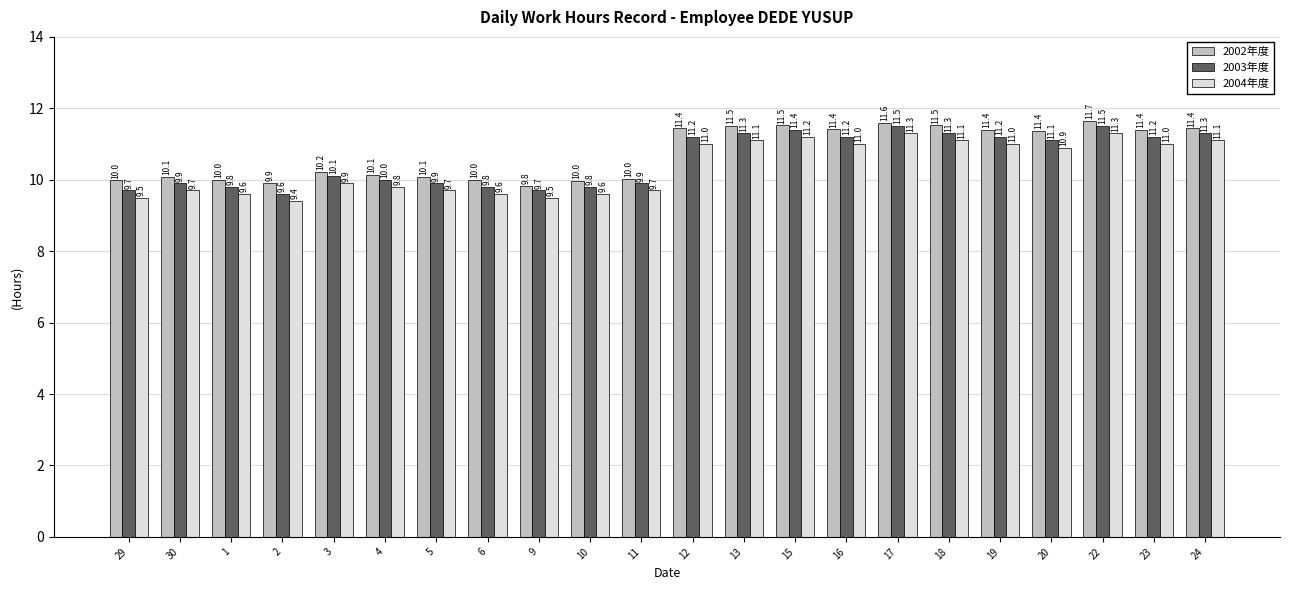

What is the sum of all 2002年度 values?

236.5